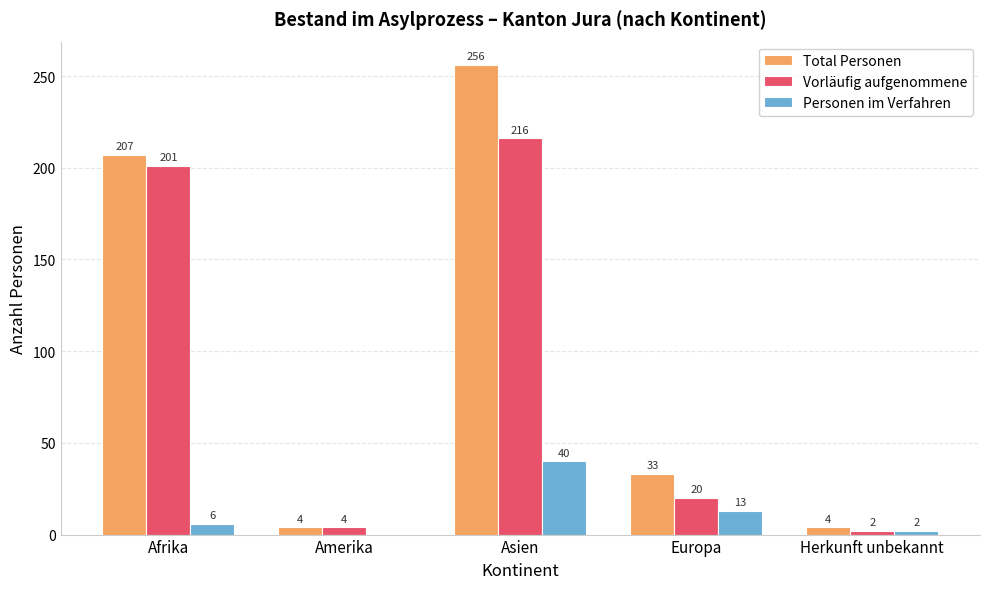

What is the spread (max minus min) of values at Afrika?

201